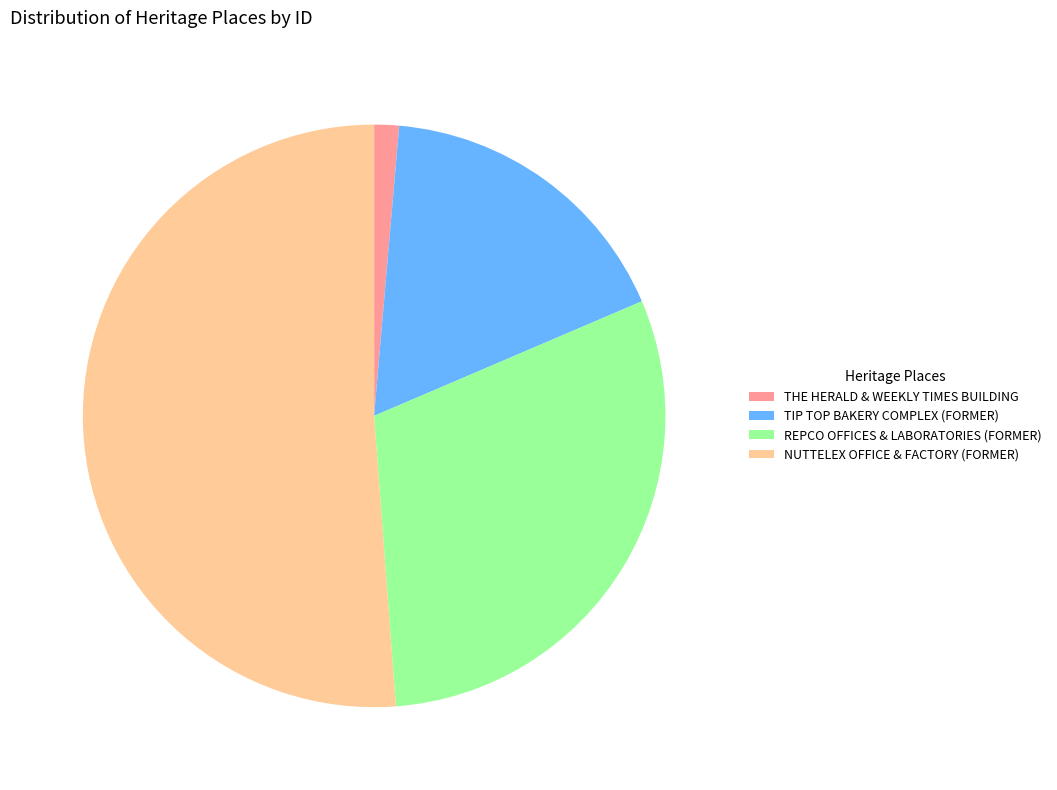

The REPCO OFFICES & LABORATORIES (FORMER) slice represents 30% of the pie. True or false?

True